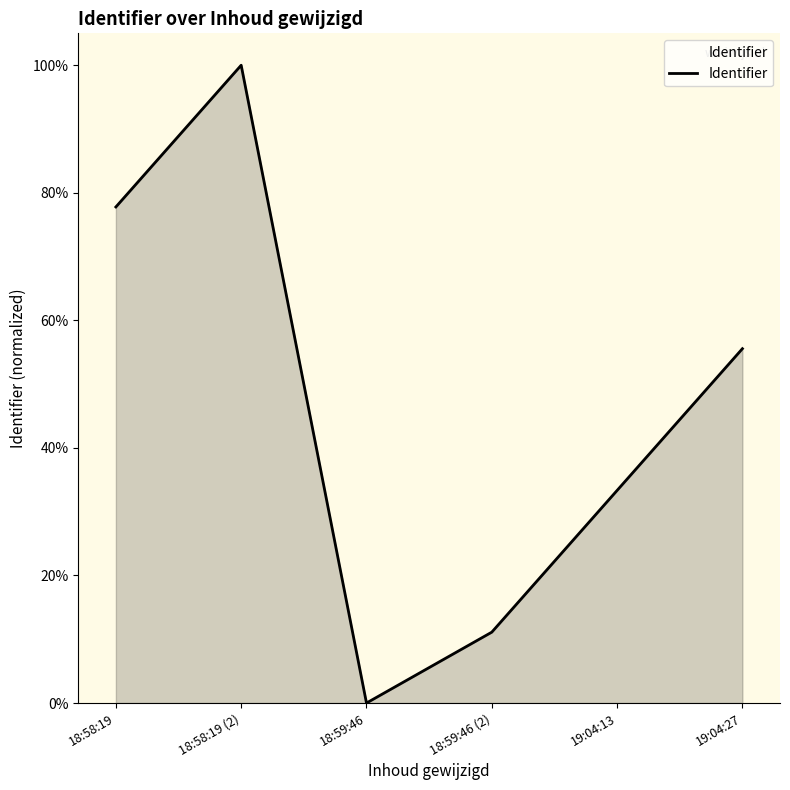

What is the difference between the second highest and minimum values?

77.8